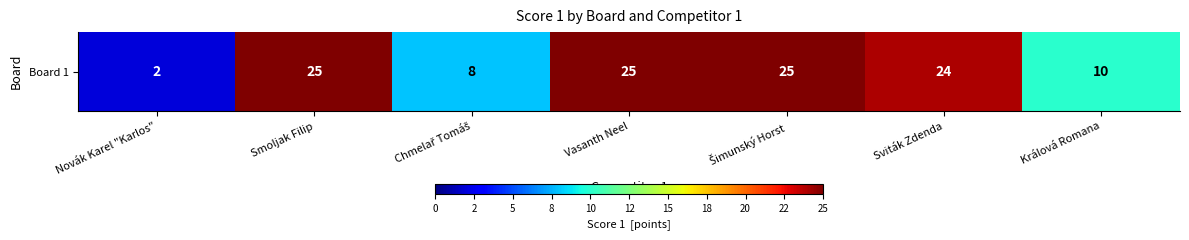

What is the difference between the values at Šimunský Horst and Sviták Zdenda?

1